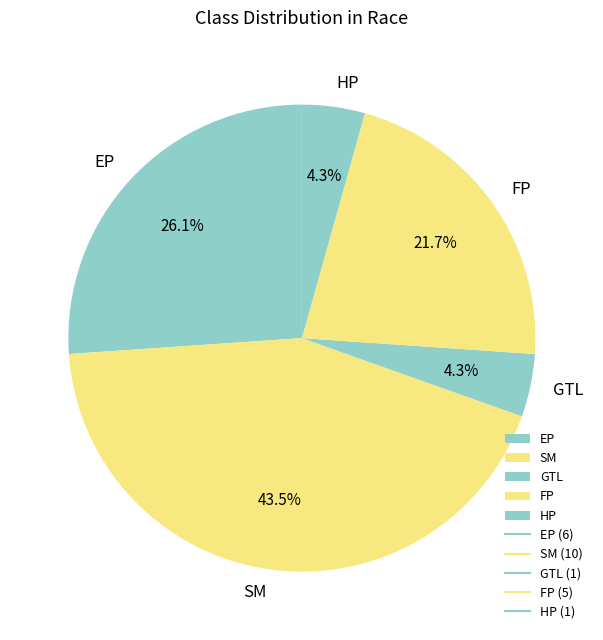

To the nearest percent, what is the difference between the SM and EP slice percentages?

17%